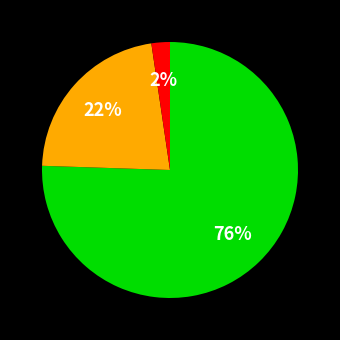

Does any single category account for the majority?

Yes